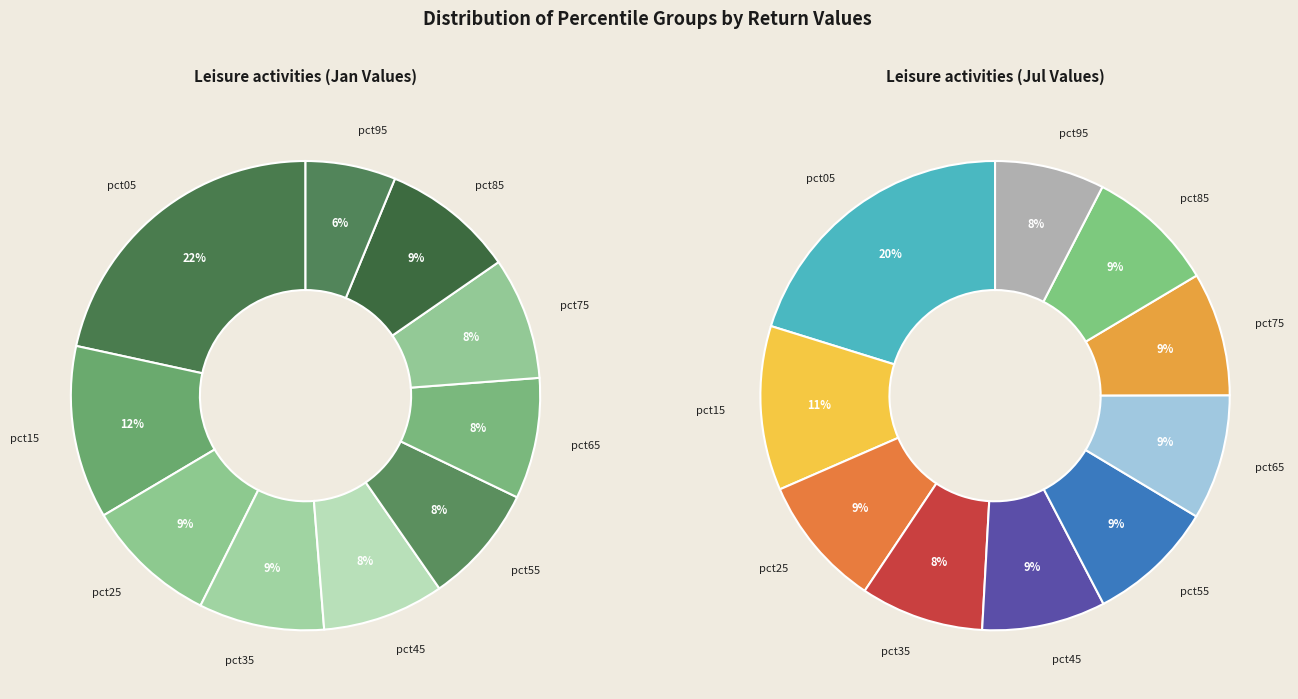

Is it true that 7 is 17% of the pie?

False